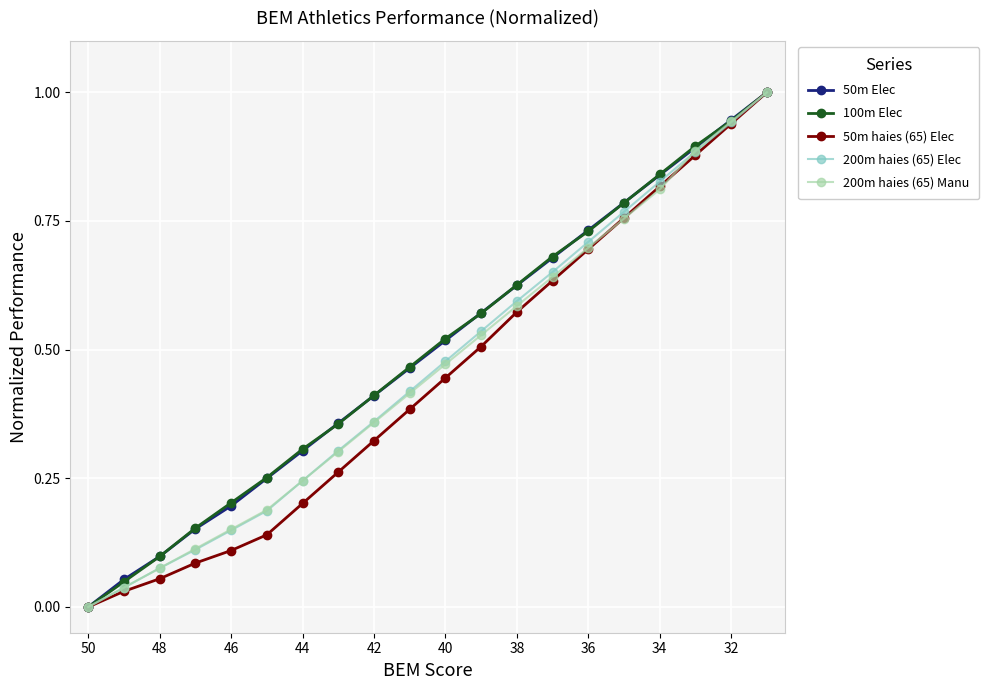

True or false: 50m haies (65) Elec has more than 1 points higher than both neighbors.

False